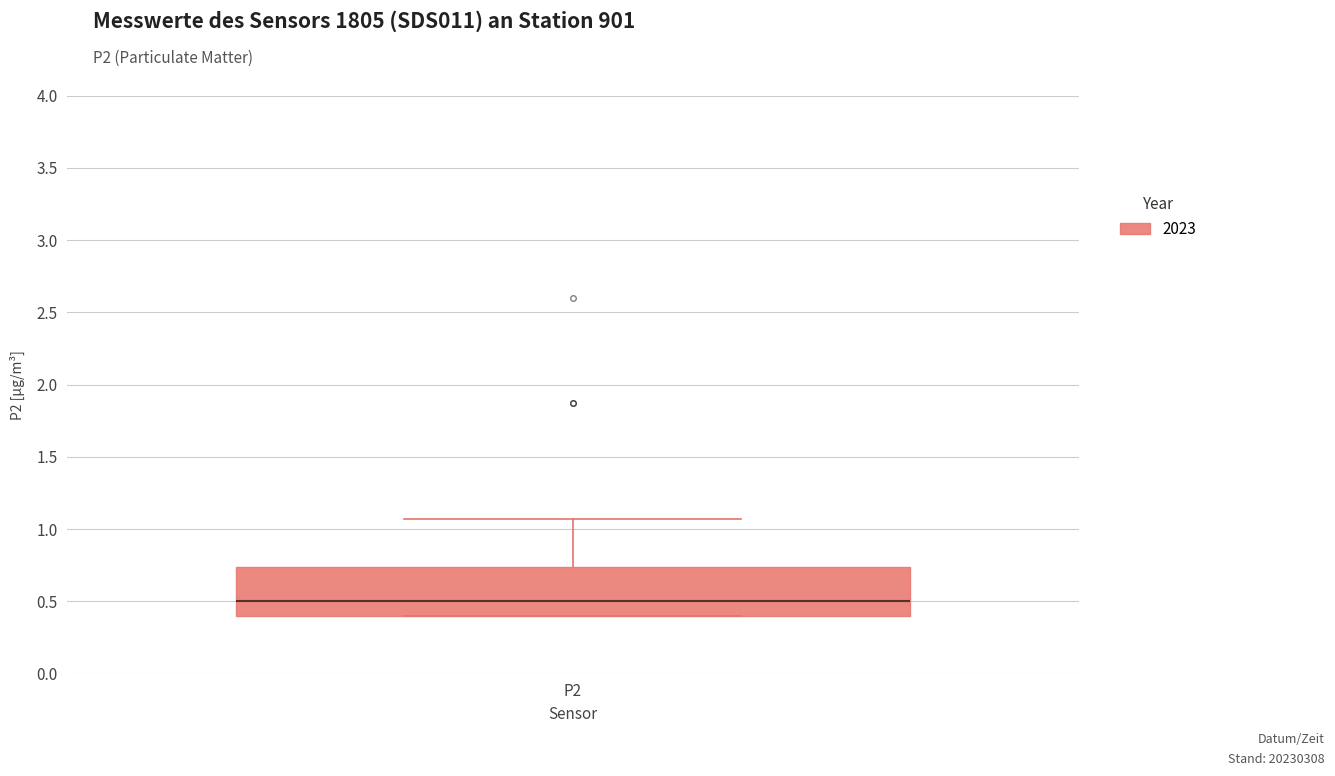

Read this box plot against the y-axis: the position of the median line, the range covered by the box, and the ends of both whiskers. The values are not printed on the chart, so give them approximately, as read against the axis.

median 0.50, box 0.40 to 0.75, whiskers 0.40 to 1.05